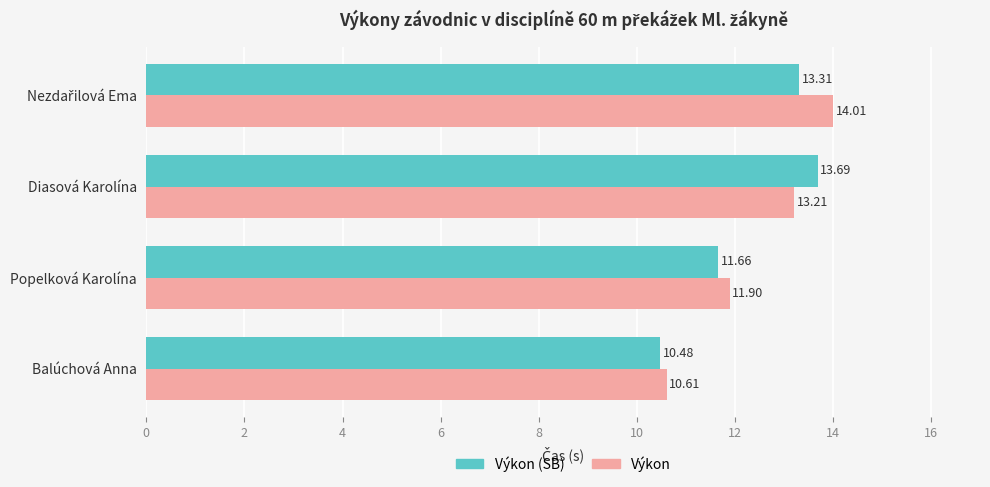

Which series has the widest spread of values?

Výkon